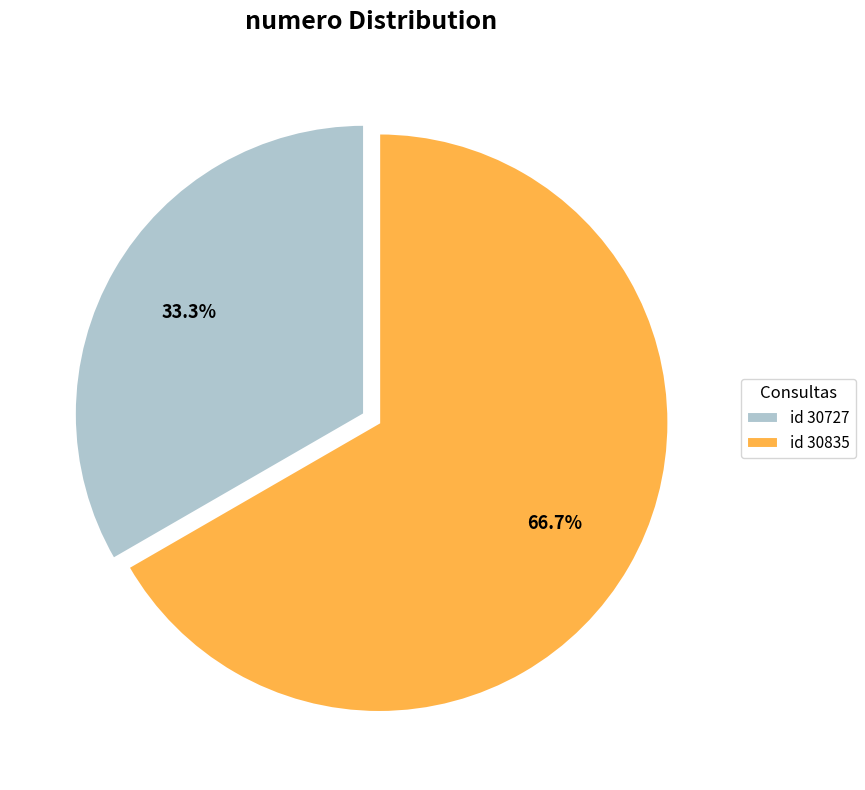

Which has a higher value, id 30835 or id 30727?

id 30835